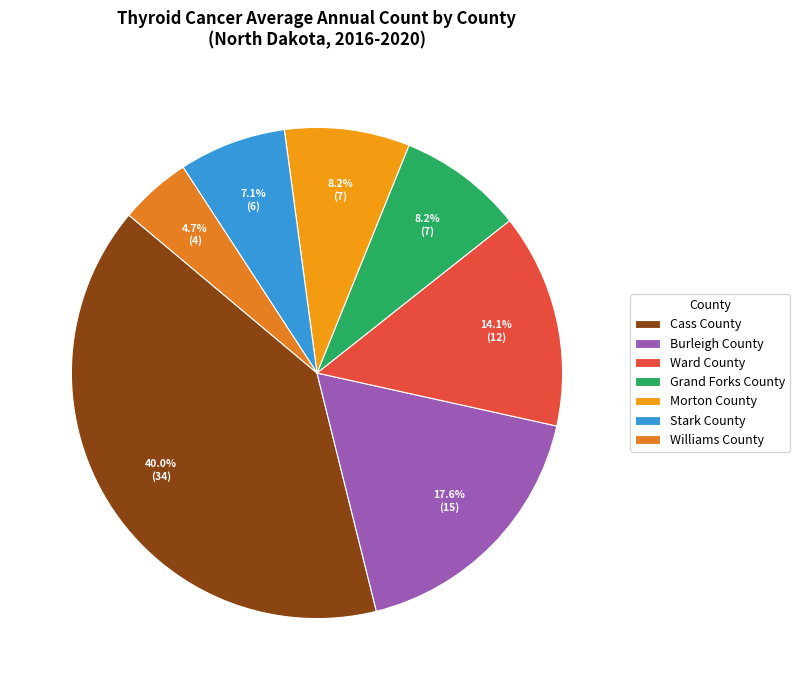

Between Morton County and Cass County, which is larger?

Cass County